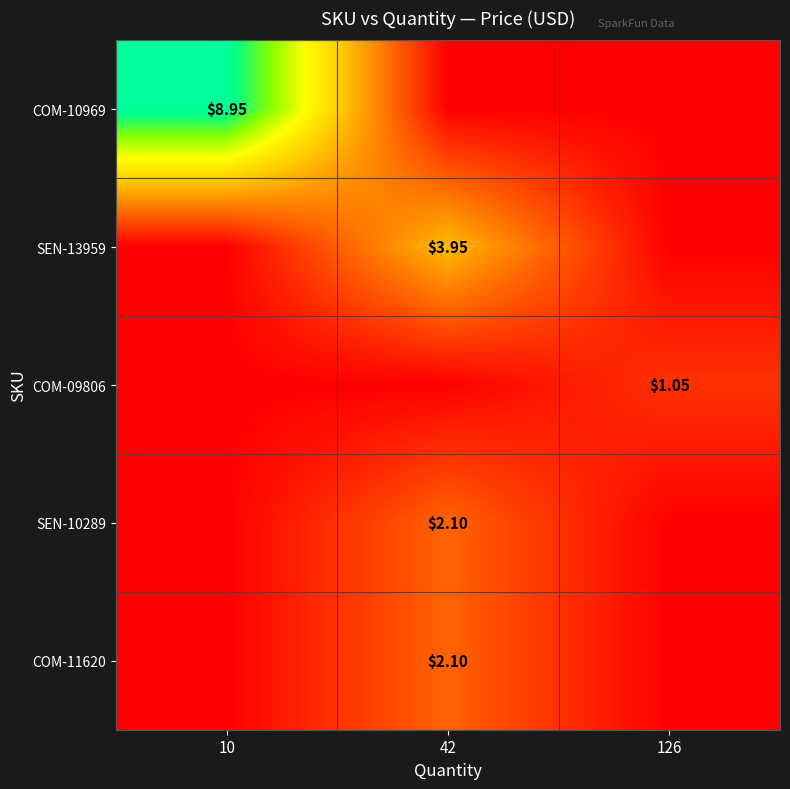

Rank the series by their maximum value, from lowest to highest.

COM-09806, SEN-10289, COM-11620, SEN-13959, COM-10969